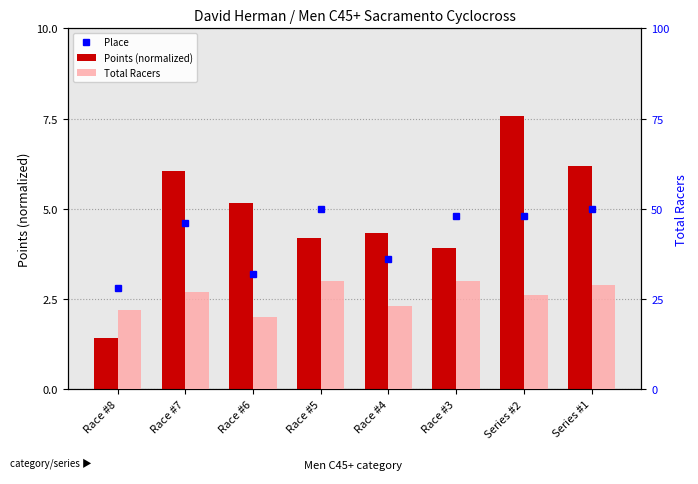

Count the Total Racers values in the range 23 to 30.

6